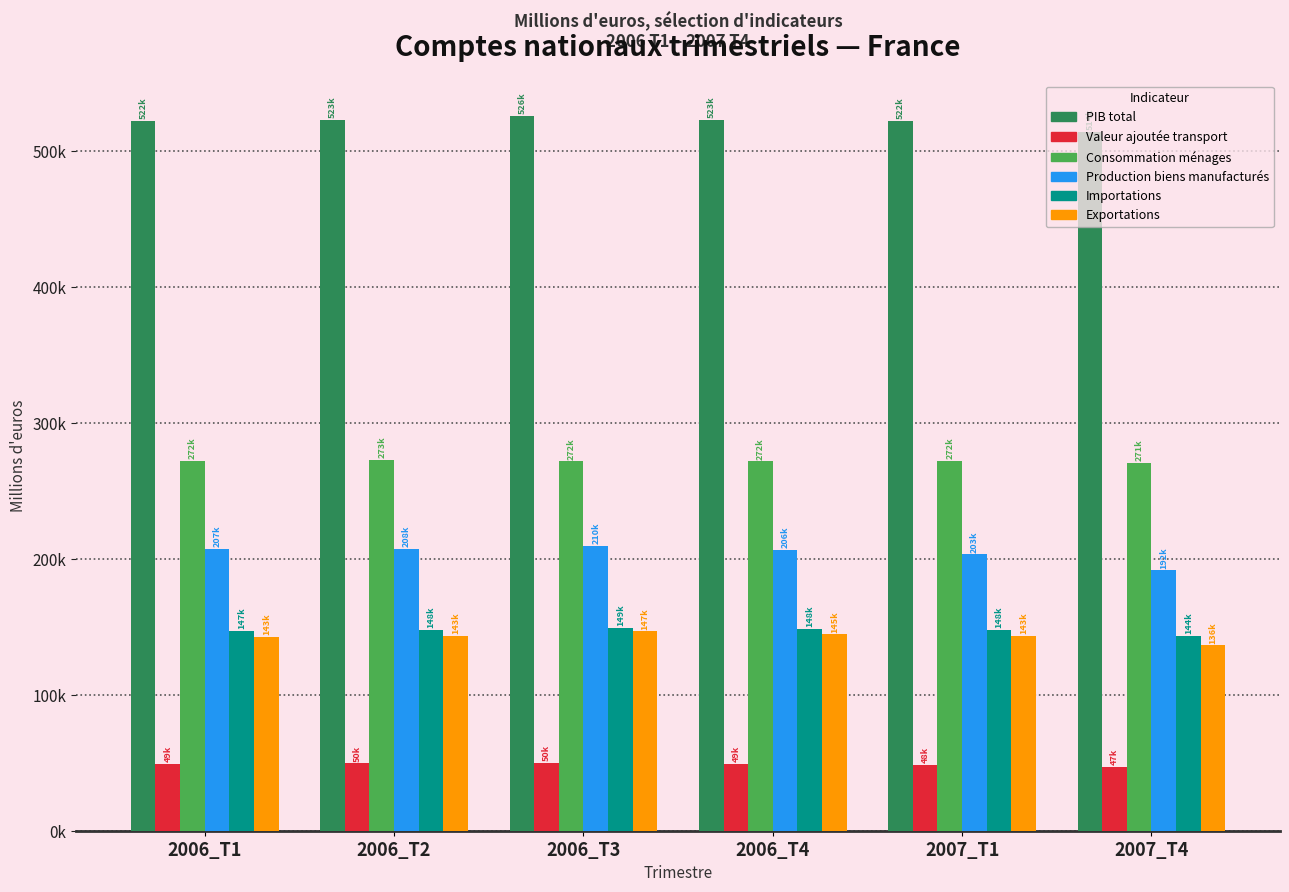

Reading right to left, what are all the values shown in this chart?

PIB total: 2007_T4=514189	2007_T1=522076	2006_T4=522936	2006_T3=525798	2006_T2=523282	2006_T1=522299
Valeur ajoutée transport: 2007_T4=47226	2007_T1=48384	2006_T4=49119	2006_T3=49924	2006_T2=49608	2006_T1=49373
Consommation ménages: 2007_T4=270773	2007_T1=271889	2006_T4=271688	2006_T3=271761	2006_T2=272866	2006_T1=271992
Production biens manufacturés: 2007_T4=191540	2007_T1=203346	2006_T4=206427	2006_T3=209611	2006_T2=207663	2006_T1=207142
Importations: 2007_T4=143645	2007_T1=147746	2006_T4=148279	2006_T3=149449	2006_T2=147888	2006_T1=147062
Exportations: 2007_T4=136305	2007_T1=143157	2006_T4=144538	2006_T3=146717	2006_T2=143303	2006_T1=142853